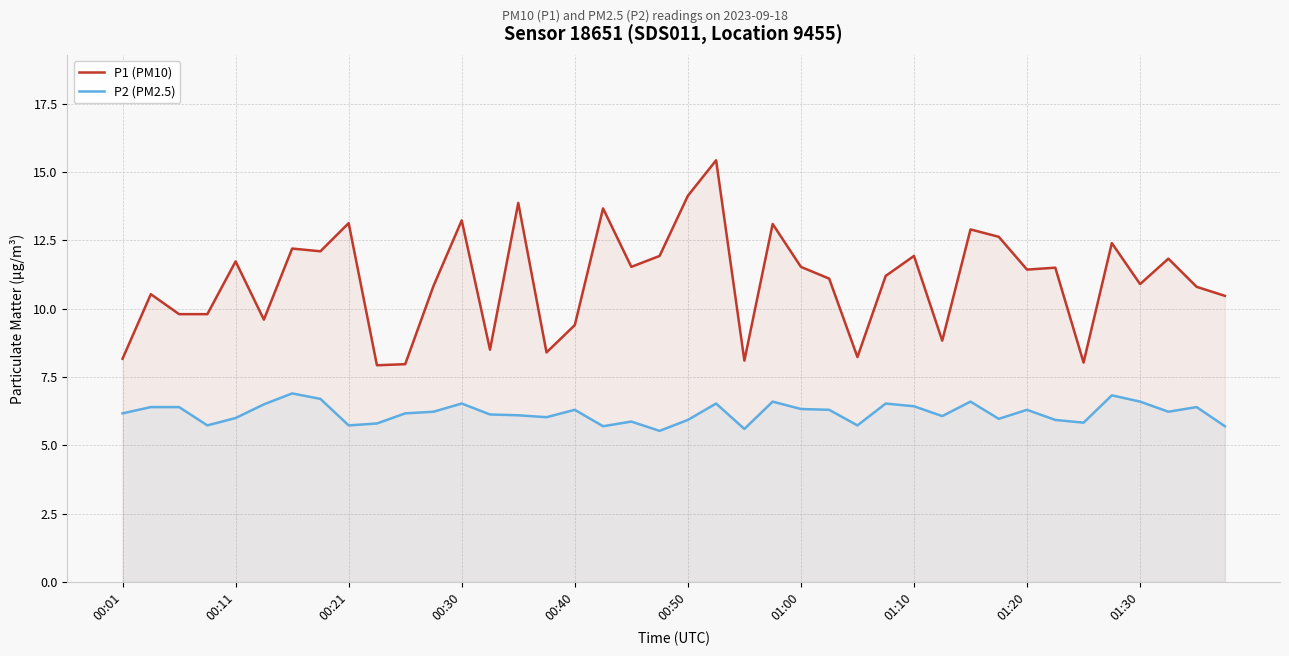

True or false: P2 (PM2.5) has a value of 2.2 at 13.

False